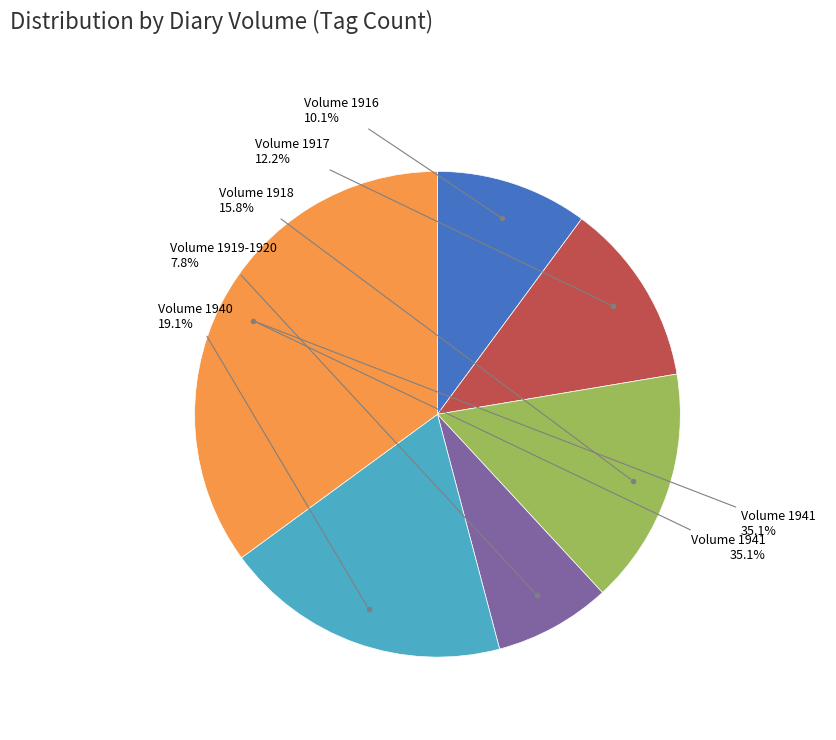

How many segments does this pie chart have?

6